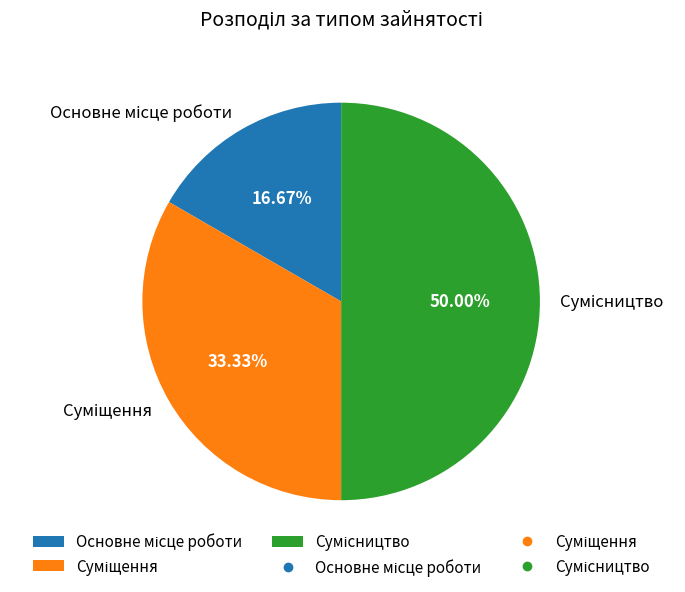

Is there a majority slice in this chart?

No